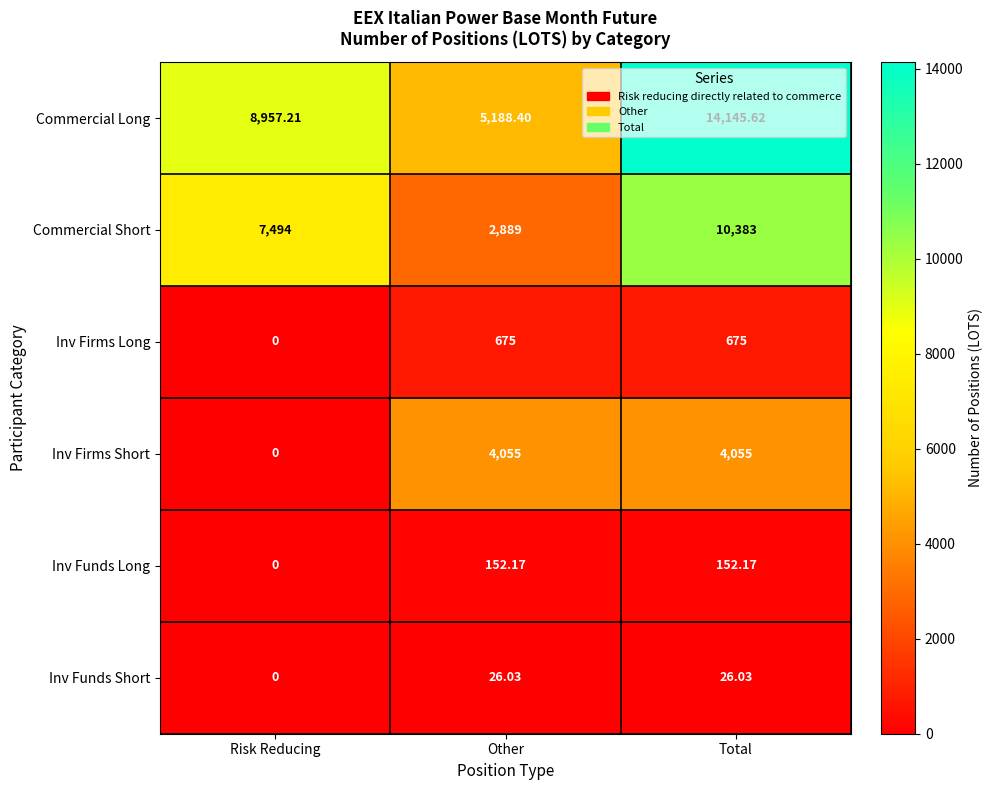

At which category is the sum across all series the highest?

Total